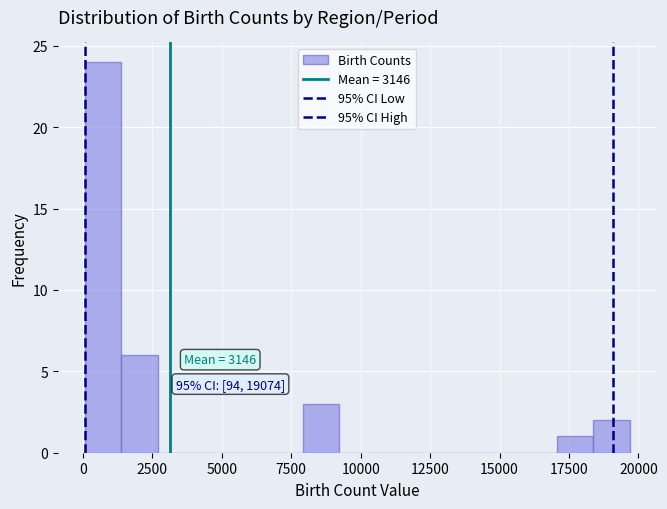

Read against the x-axis, roughly where is the centre of the tallest bar?

500